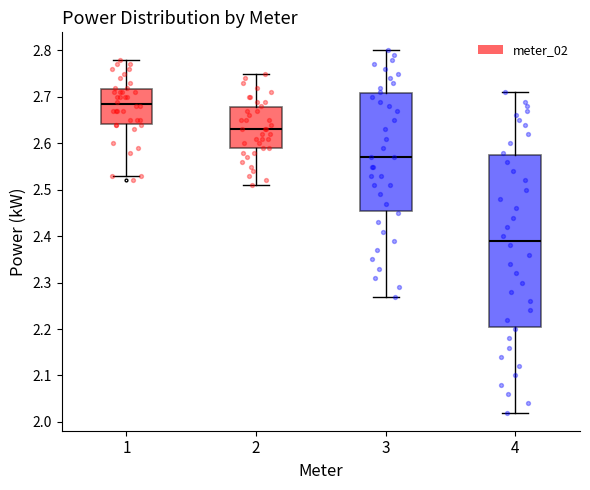

Reading left to right, read every box against the y-axis: the position of its median line, the range the box covers, and the ends of its whiskers. The values are not printed on the chart, so give them approximately, as read against the axis.

1: median 2.69, box 2.64 to 2.72, whiskers 2.53 to 2.78
2: median 2.63, box 2.59 to 2.68, whiskers 2.51 to 2.75
3: median 2.57, box 2.46 to 2.71, whiskers 2.27 to 2.80
4: median 2.39, box 2.21 to 2.58, whiskers 2.02 to 2.71